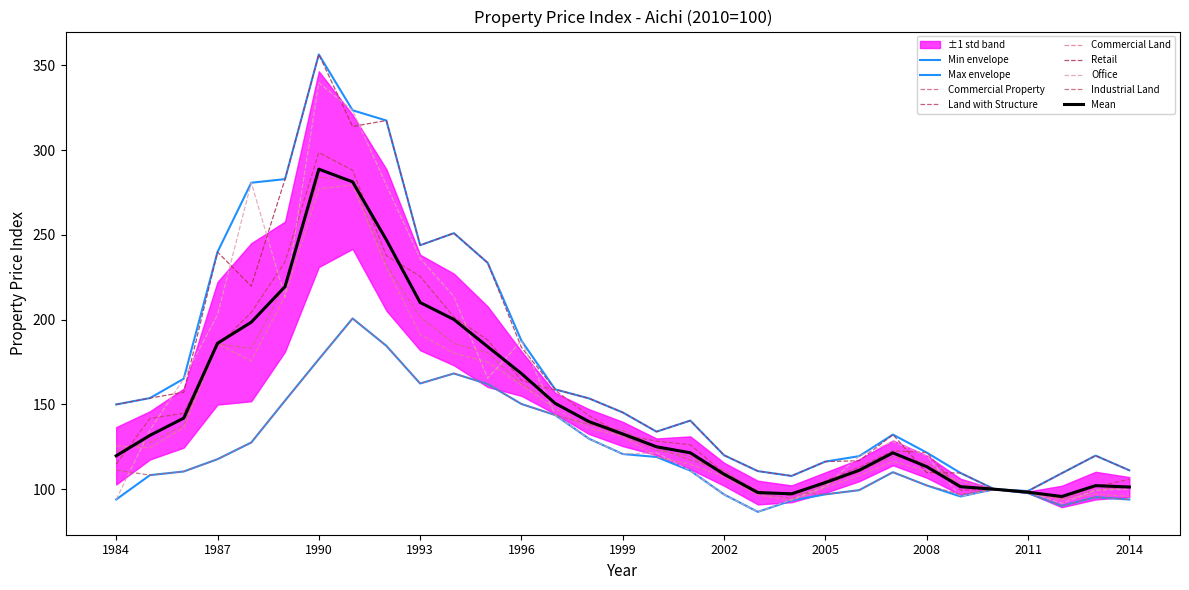

Is it true that Commercial Land equals 380.5 at 1990?

False